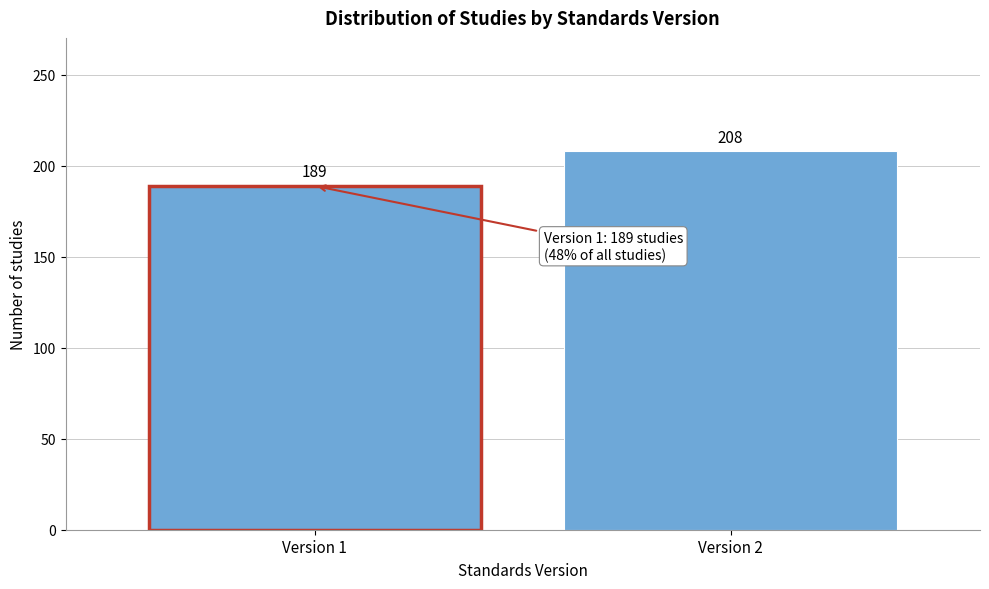

Reading right to left, transcribe all the data shown in this chart.

208	189